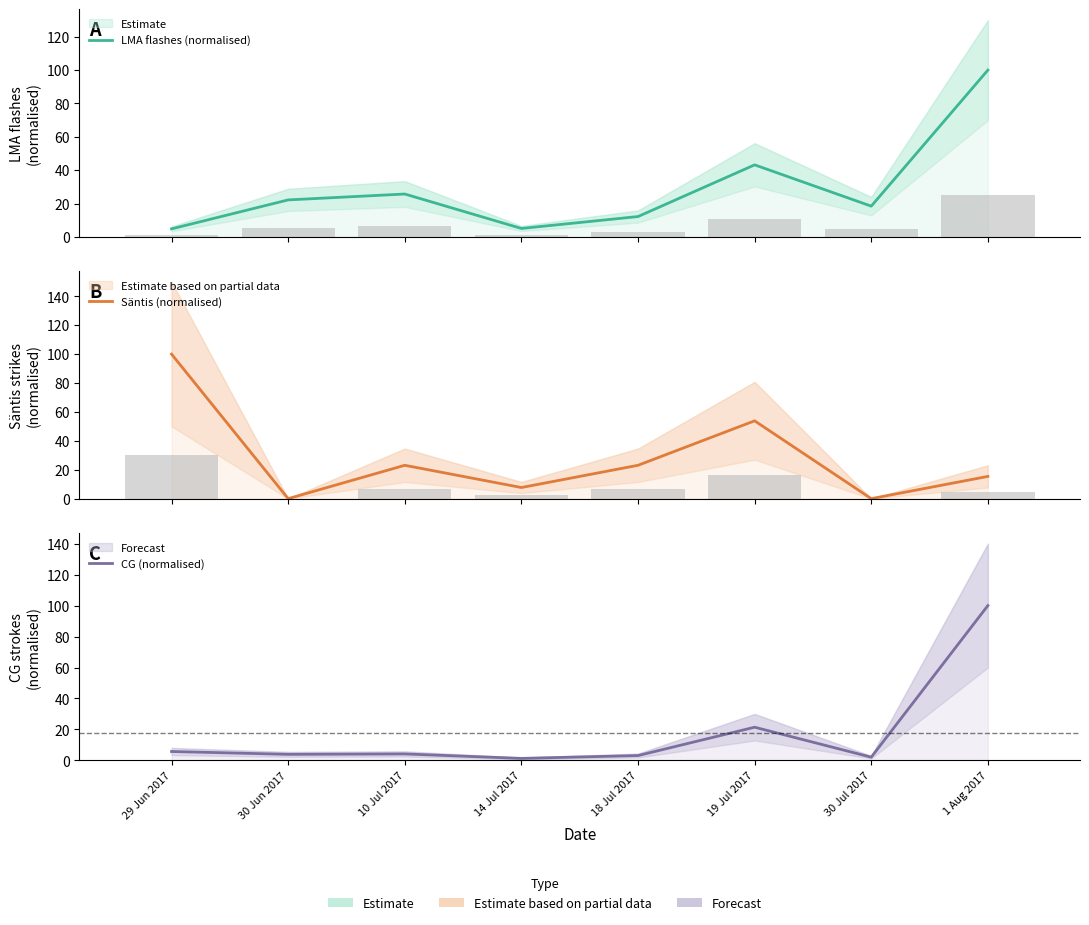

What is the value of the Säntis (normalised) bar at the 6th from the left?

53.8